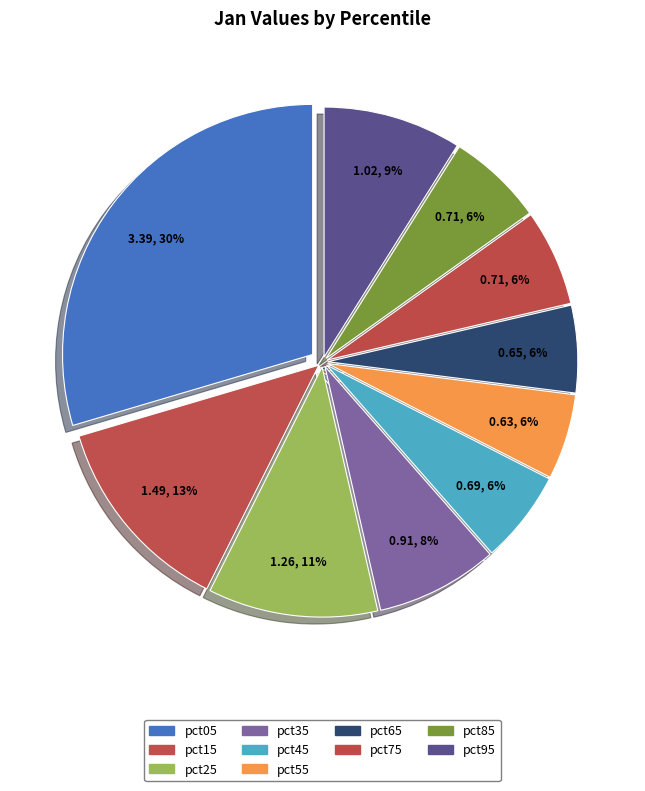

What percentage is NOT represented by pct75?

93.8%